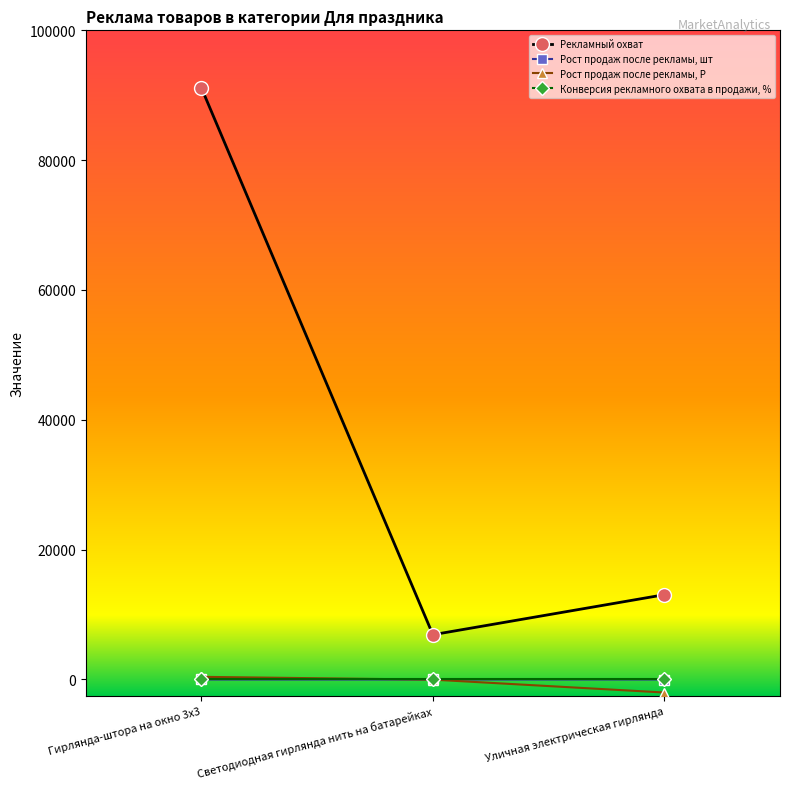

At which label does Рекламный охват reach its peak?

Гирлянда-штора на окно 3х3